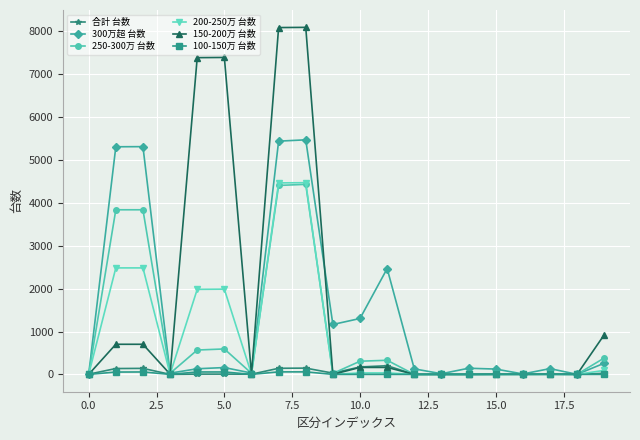

How many interior local valleys does the 300万超 台数 series have?

6